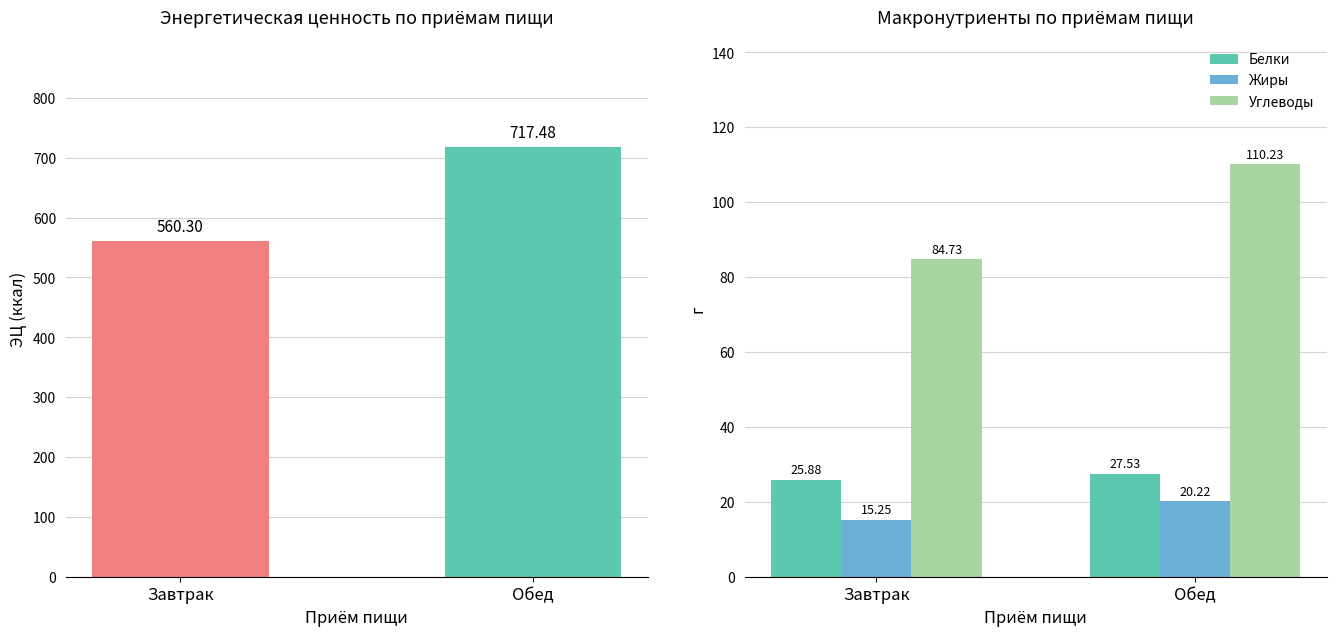

Reading left to right, what are all the values shown in this chart?

ЭЦ (ккал): 560.3	717.5
Белки: 25.9	27.5
Жиры: 15.2	20.2
Углеводы: 84.7	110.2